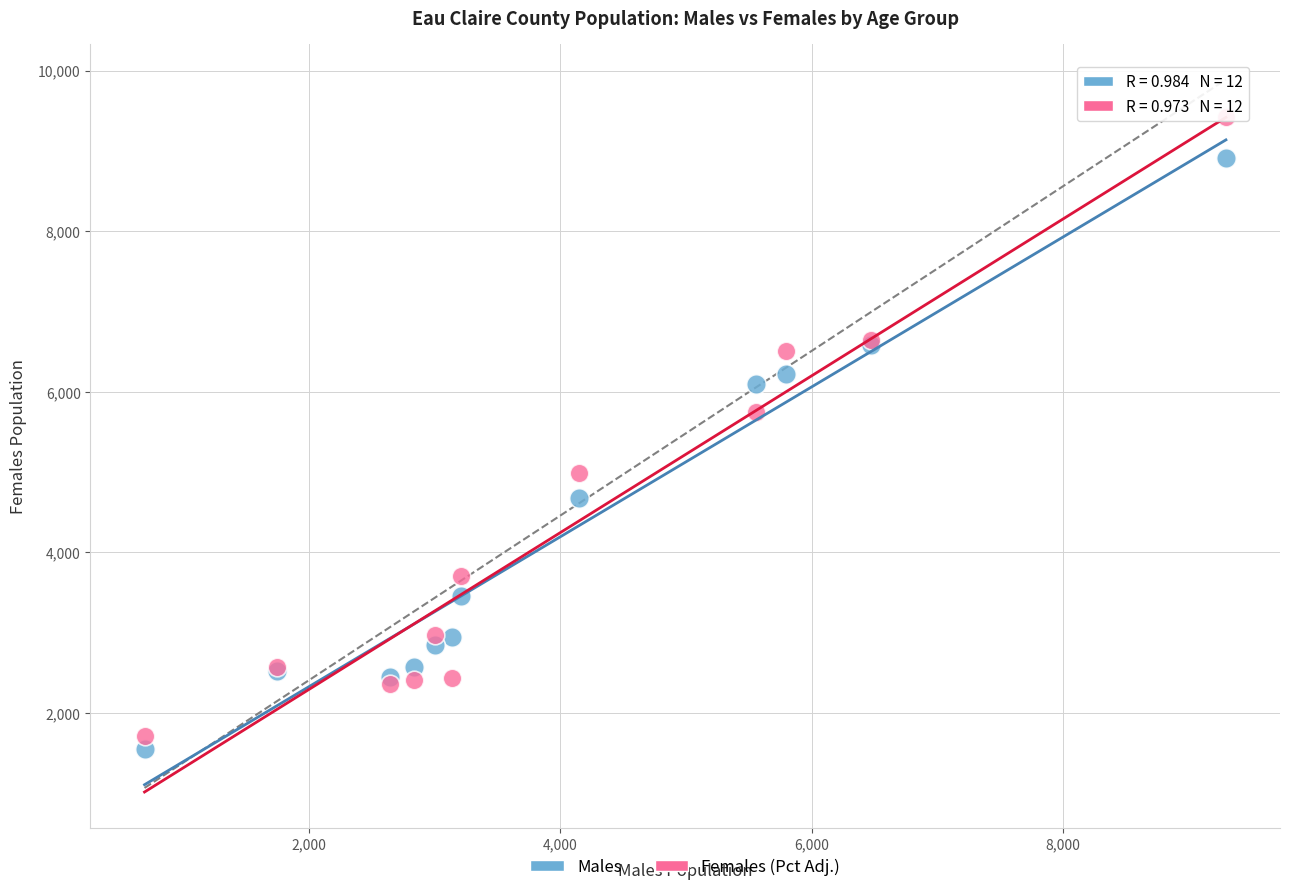

Across all series, what Y value is closest to 5489?

5751.4